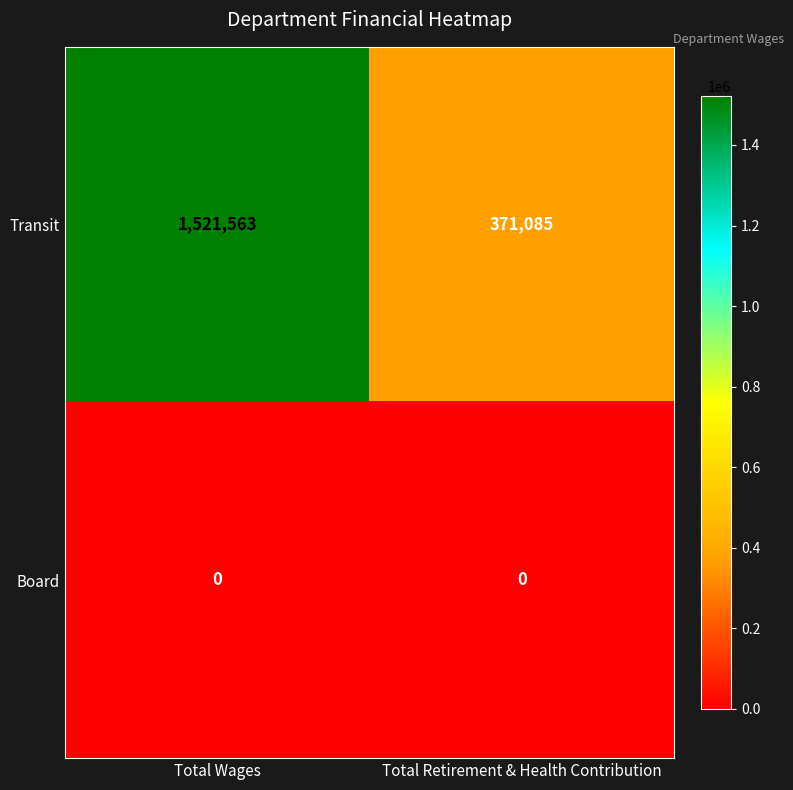

Which series has the largest total across all categories?

Transit